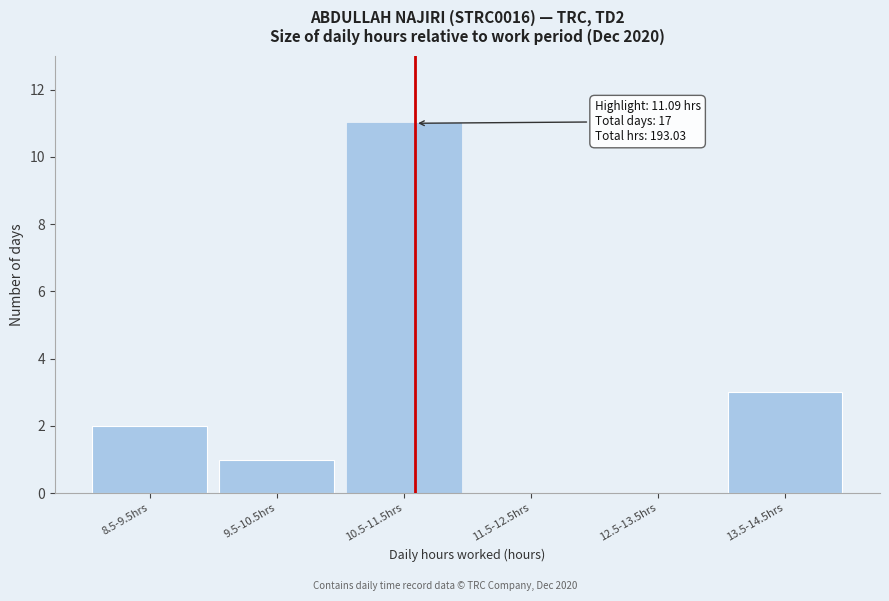

Reading left to right, list all the values displayed in this chart.

8.5-9.5hrs=2	9.5-10.5hrs=1	10.5-11.5hrs=11	11.5-12.5hrs=0	12.5-13.5hrs=0	13.5-14.5hrs=3